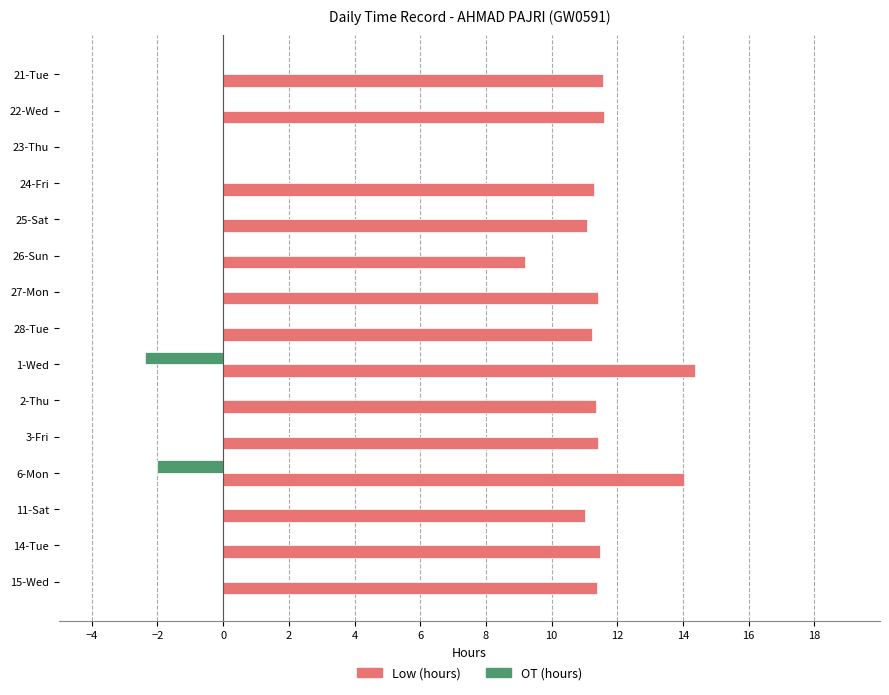

What is the highest value of the Low (hours) series?

14.4